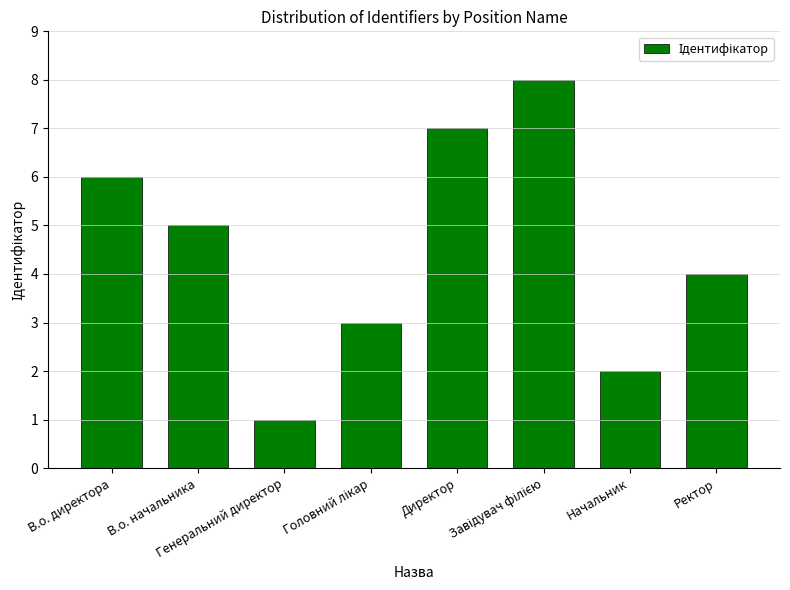

What is the maximum value shown in the chart?

8